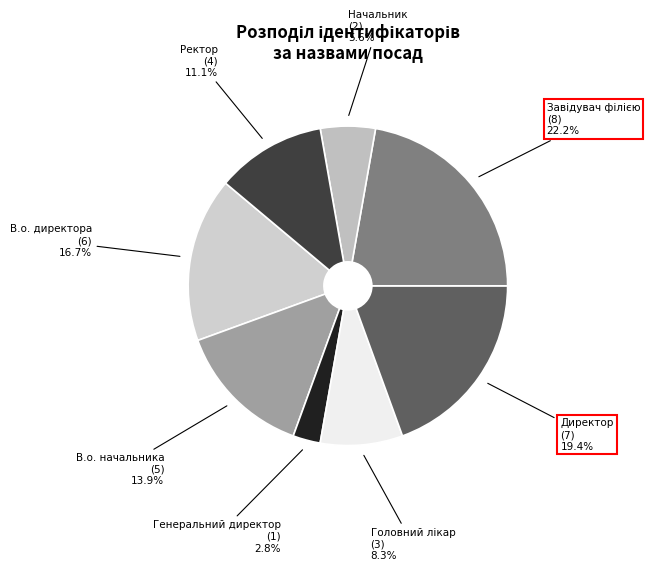

Is the sum of В.о. начальника and Начальник greater than half?

No